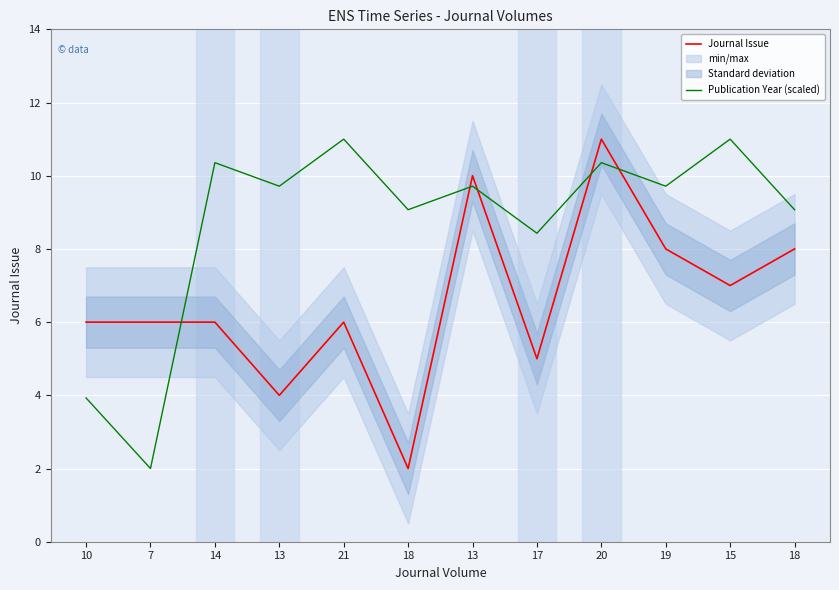

What is the label of the 12th point from the right?

10